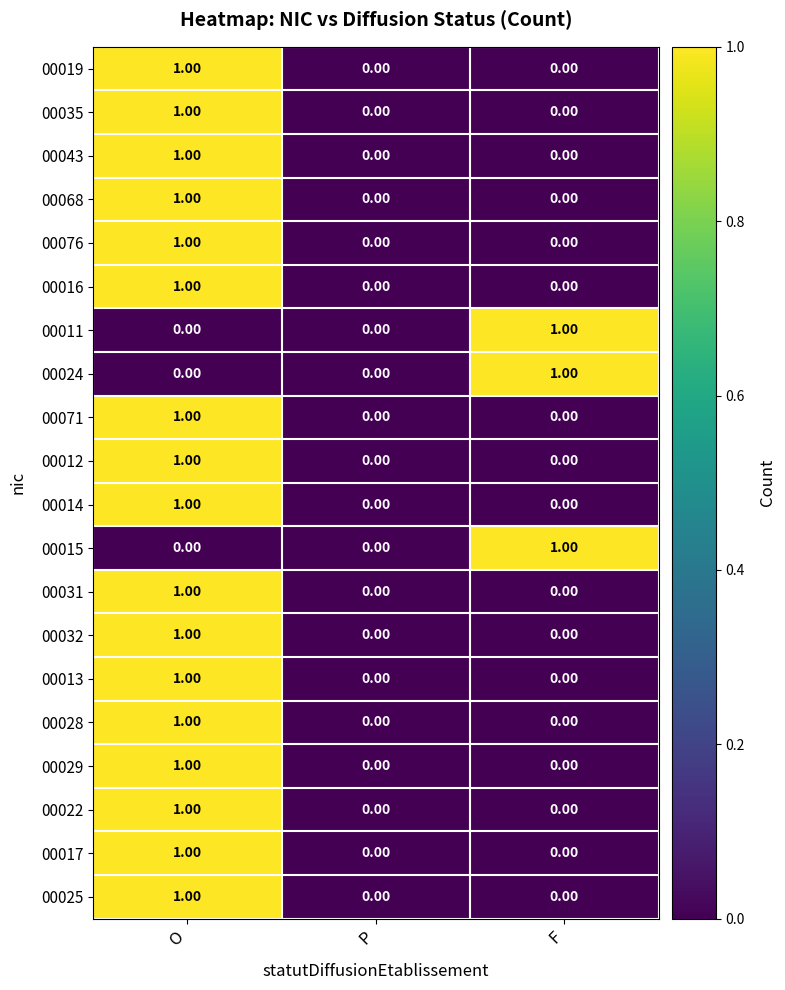

At which label does 00029 reach its peak?

O